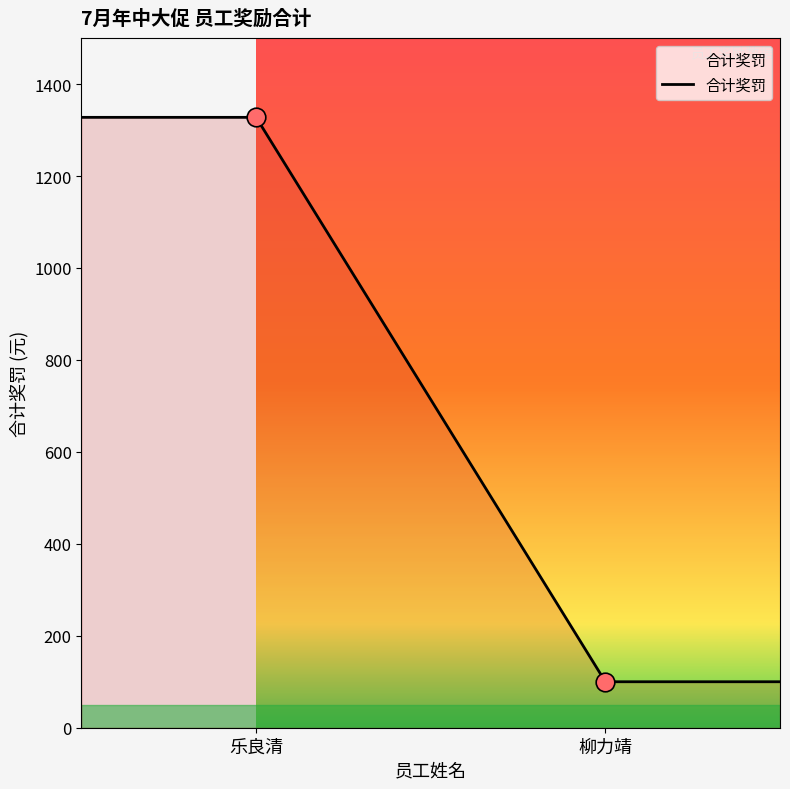

What is the difference between the maximum and minimum values?

1227.6